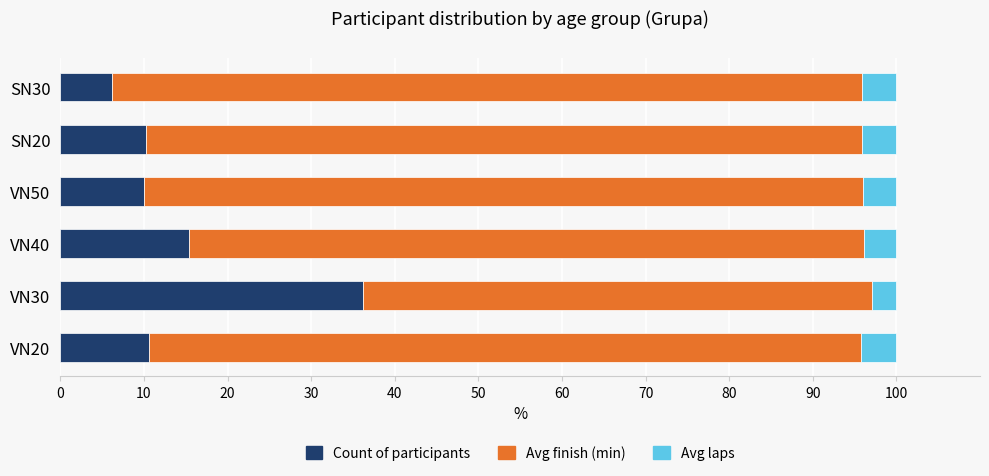

What is the total value across all series at VN30?

100.0